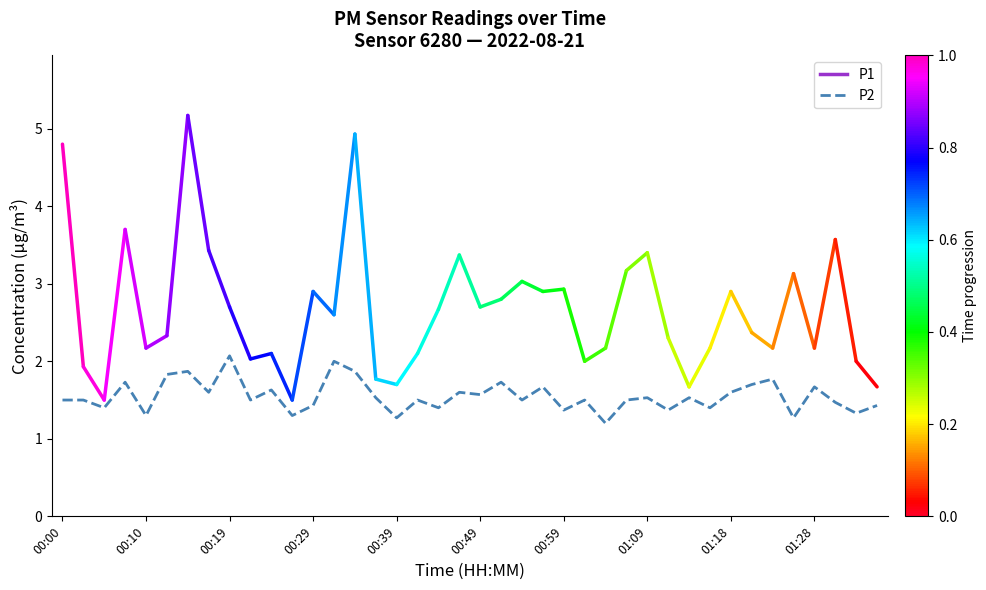

What is the difference between the maximum and minimum values?

0.9